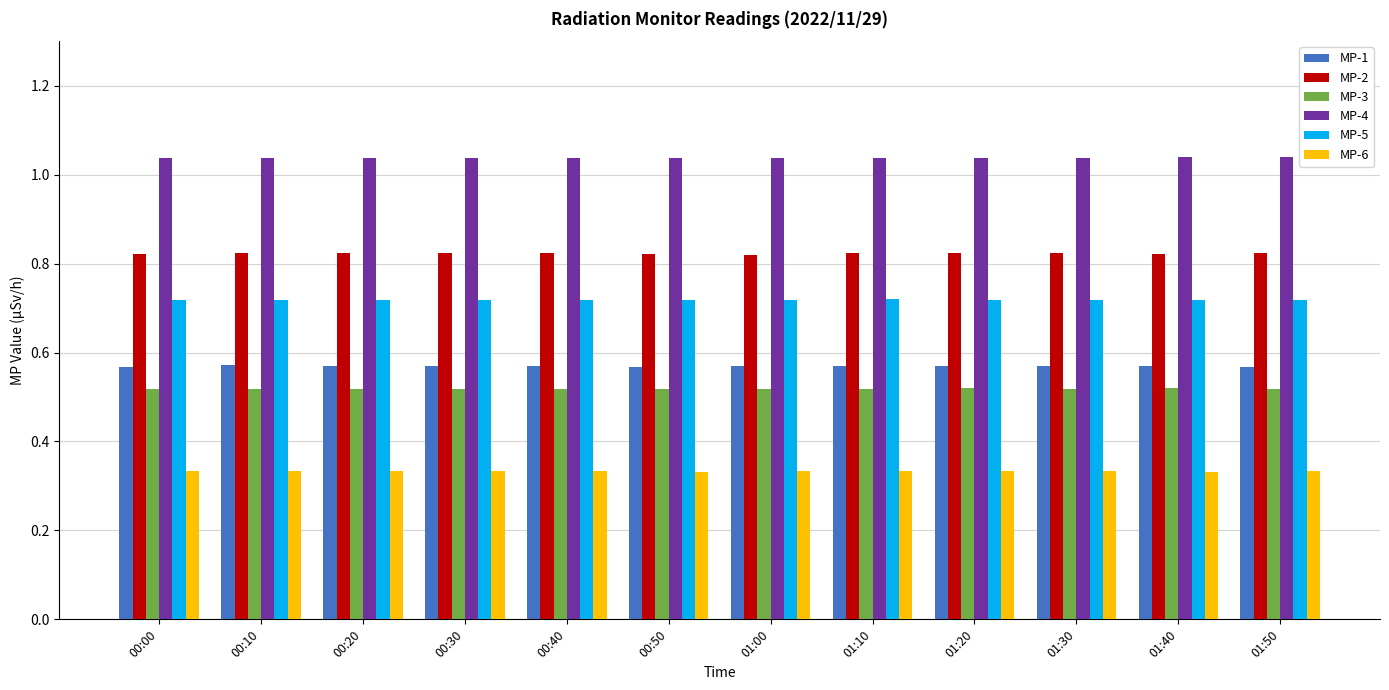

The MP-5 series shows 0.2 at 01:50. True or false?

False